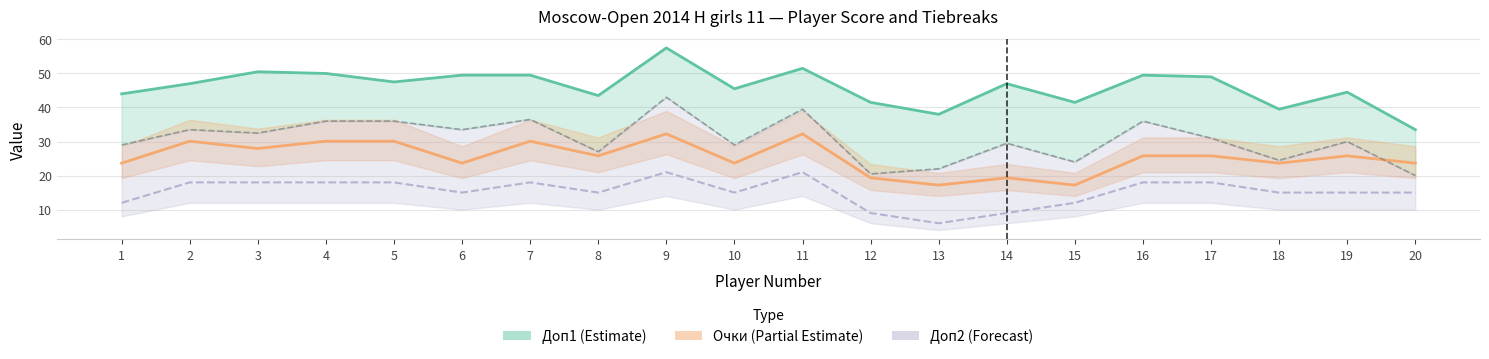

Reading right to left, transcribe all the data shown in this chart.

Доп1 (Estimate): 20=33.5	19=44.5	18=39.5	17=49.0	16=49.5	15=41.5	14=47.0	13=38.0	12=41.5	11=51.5	10=45.5	9=57.5	8=43.5	7=49.5	6=49.5	5=47.5	4=50.0	3=50.5	2=47.0	1=44.0
Очки (Partial Estimate): 20=23.6	19=25.8	18=23.6	17=25.8	16=25.8	15=17.2	14=19.3	13=17.2	12=19.3	11=32.2	10=23.6	9=32.2	8=25.8	7=30.1	6=23.6	5=30.1	4=30.1	3=27.9	2=30.1	1=23.6
Доп2 (Forecast): 20=15.0	19=15.0	18=15.0	17=18.0	16=18.0	15=12.0	14=9.0	13=6.0	12=9.0	11=21.0	10=15.0	9=21.0	8=15.0	7=18.0	6=15.0	5=18.0	4=18.0	3=18.0	2=18.0	1=12.0
Доп3 (Reference): 20=20.0	19=30.0	18=24.5	17=31.0	16=36.0	15=24.0	14=29.5	13=22.0	12=20.5	11=39.5	10=29.0	9=43.0	8=27.0	7=36.5	6=33.5	5=36.0	4=36.0	3=32.5	2=33.5	1=29.0